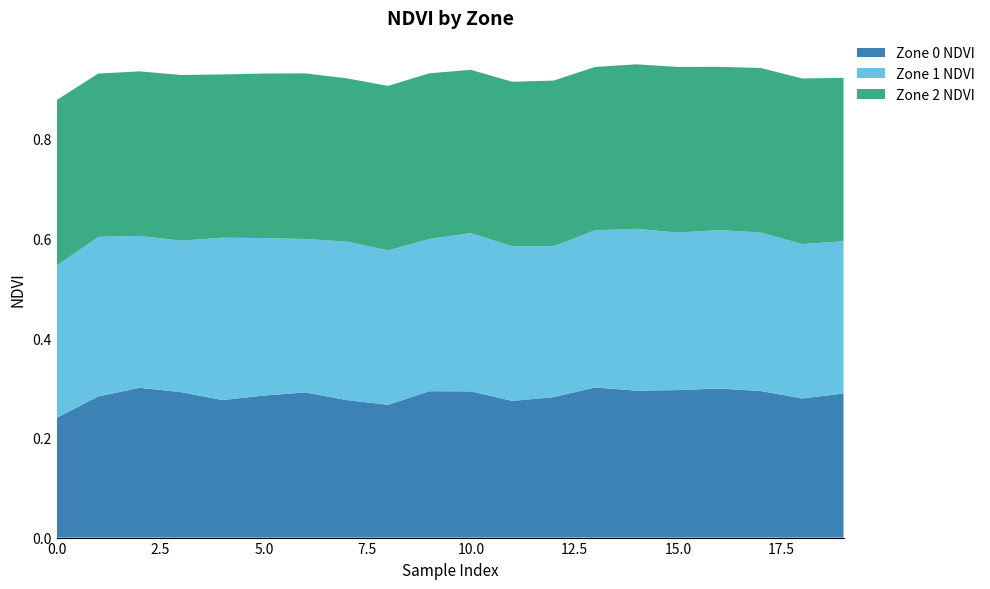

Reading left to right, what are all the values shown in this chart?

Zone 0 NDVI: 0=0.2	1=0.3	2=0.3	3=0.3	4=0.3	5=0.3	6=0.3	7=0.3	8=0.3	9=0.3	10=0.3	11=0.3	12=0.3	13=0.3	14=0.3	15=0.3	16=0.3	17=0.3	18=0.3	19=0.3
Zone 1 NDVI: 0=0.3	1=0.3	2=0.3	3=0.3	4=0.3	5=0.3	6=0.3	7=0.3	8=0.3	9=0.3	10=0.3	11=0.3	12=0.3	13=0.3	14=0.3	15=0.3	16=0.3	17=0.3	18=0.3	19=0.3
Zone 2 NDVI: 0=0.3	1=0.3	2=0.3	3=0.3	4=0.3	5=0.3	6=0.3	7=0.3	8=0.3	9=0.3	10=0.3	11=0.3	12=0.3	13=0.3	14=0.3	15=0.3	16=0.3	17=0.3	18=0.3	19=0.3